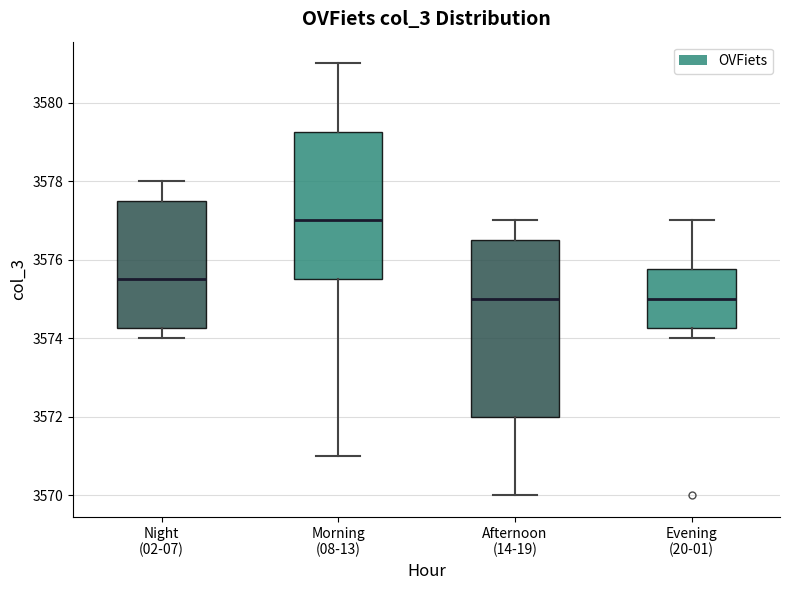

Which box is the tallest, from its lower edge to its upper edge?

Afternoon (14-19)